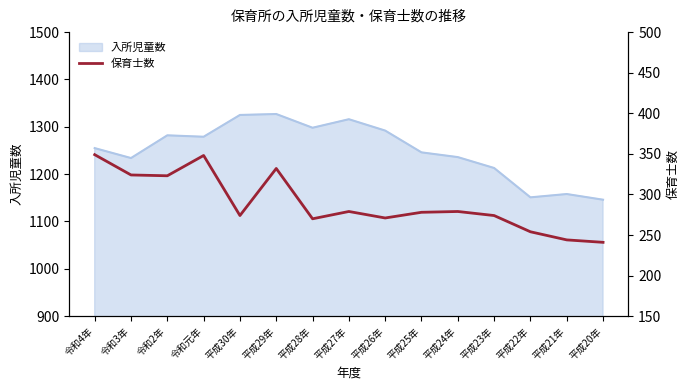

Is it true that 入所児童数 equals 1213 at 平成23年?

True